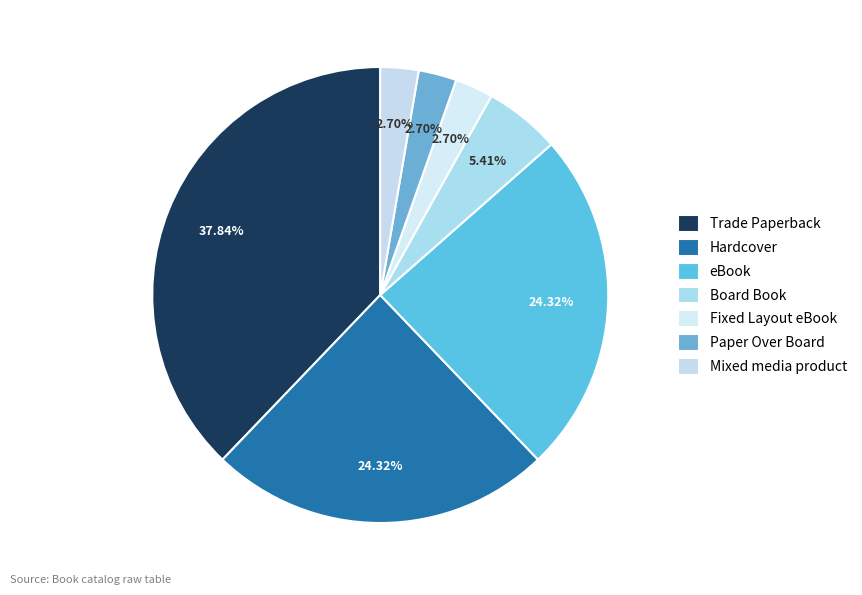

How many segments does this pie chart have?

7